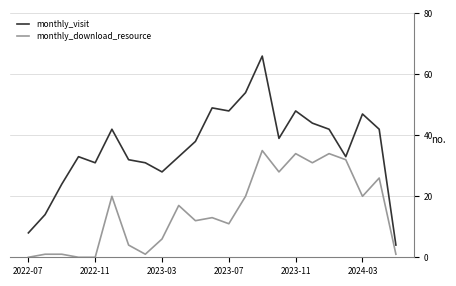

What are all the series names shown in the legend?

monthly_visit, monthly_download_resource